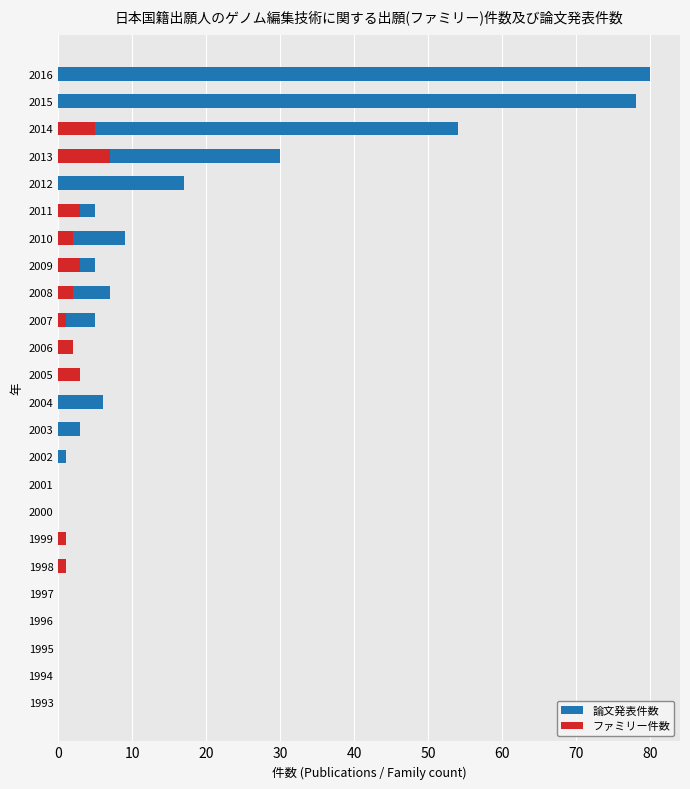

What are all the series names shown in the legend?

論文発表件数, ファミリー件数